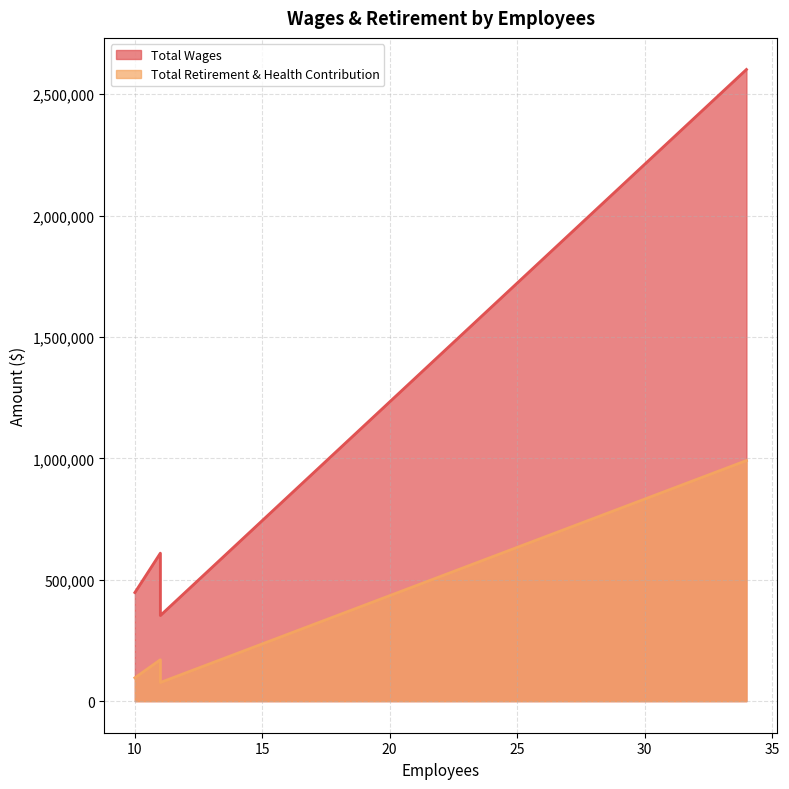

Which series has the largest total across all categories?

Total Wages